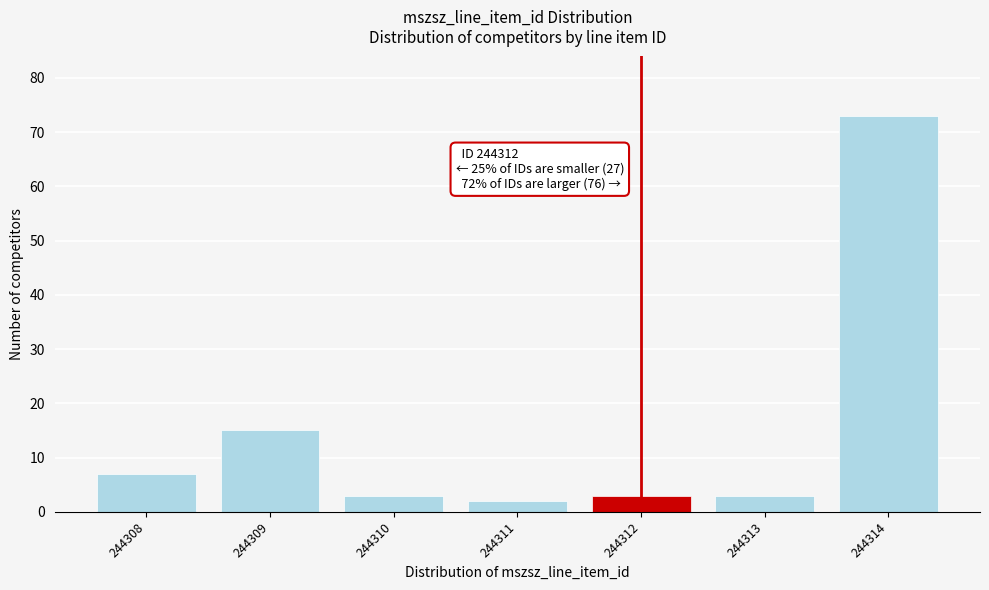

Reading left to right, what are all the values shown in this chart?

244308=7	244309=15	244310=3	244311=2	244312=3	244313=3	244314=73